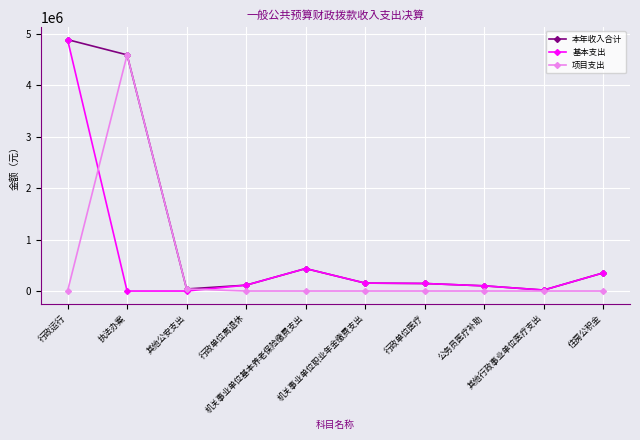

How many data points in 本年收入合计 are above 153896?

5